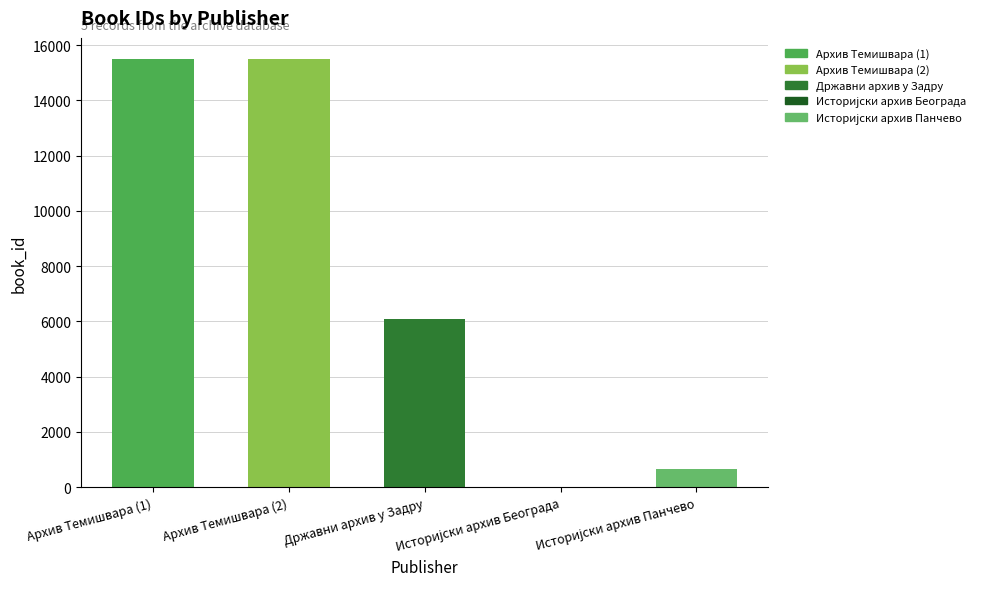

What is the average value?

7548